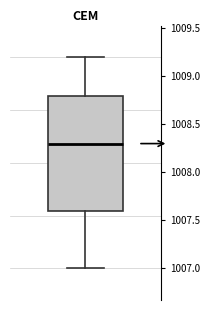

Transcribe this box plot: give where the median line is, the range the box spans, and where the two whiskers end, as read against the y-axis. The values are not printed on the chart, so give them approximately, as read against the axis.

median 1008.3, box 1007.6 to 1008.8, whiskers 1007.0 to 1009.2